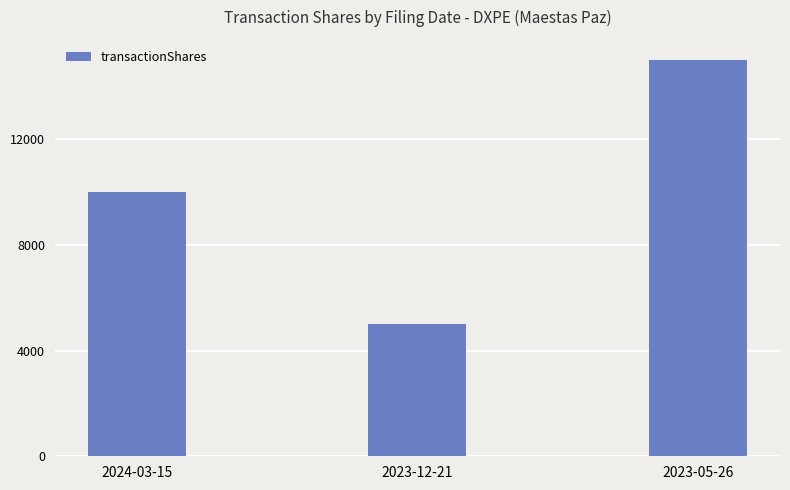

Reading left to right, list all the values displayed in this chart.

2024-03-15=10000	2023-12-21=5000	2023-05-26=15000